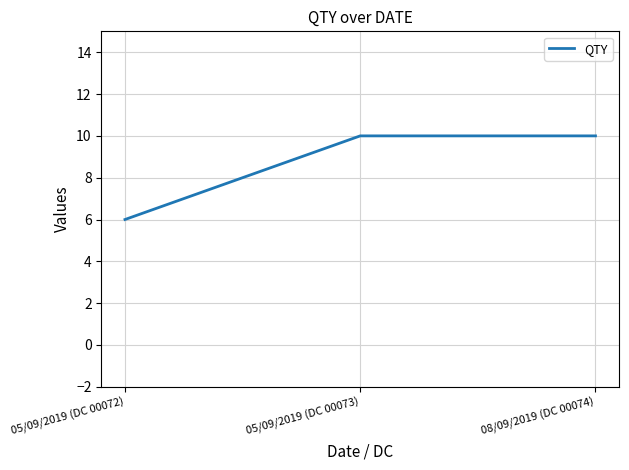

What is the difference between the maximum and minimum values?

4